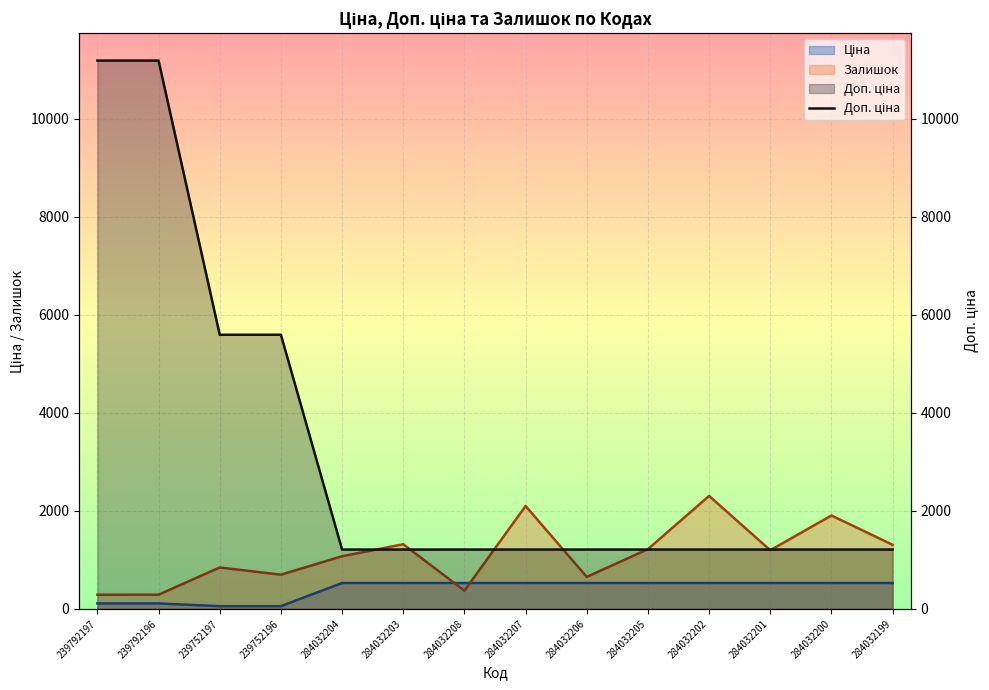

What is the label of the 9th point from the left?

284032206